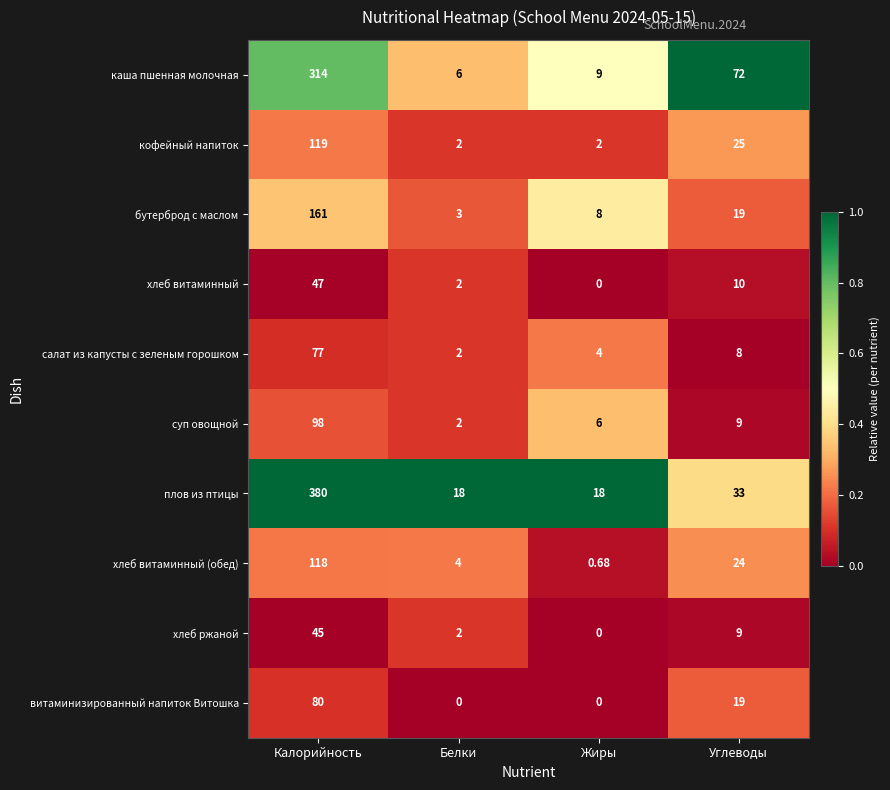

At which label does плов из птицы first exceed 33?

Калорийность